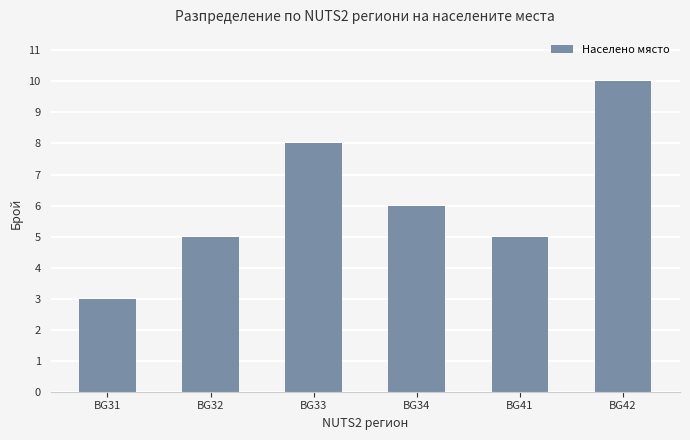

Approximately how many times larger is the value at BG41 compared to BG42?

0.5